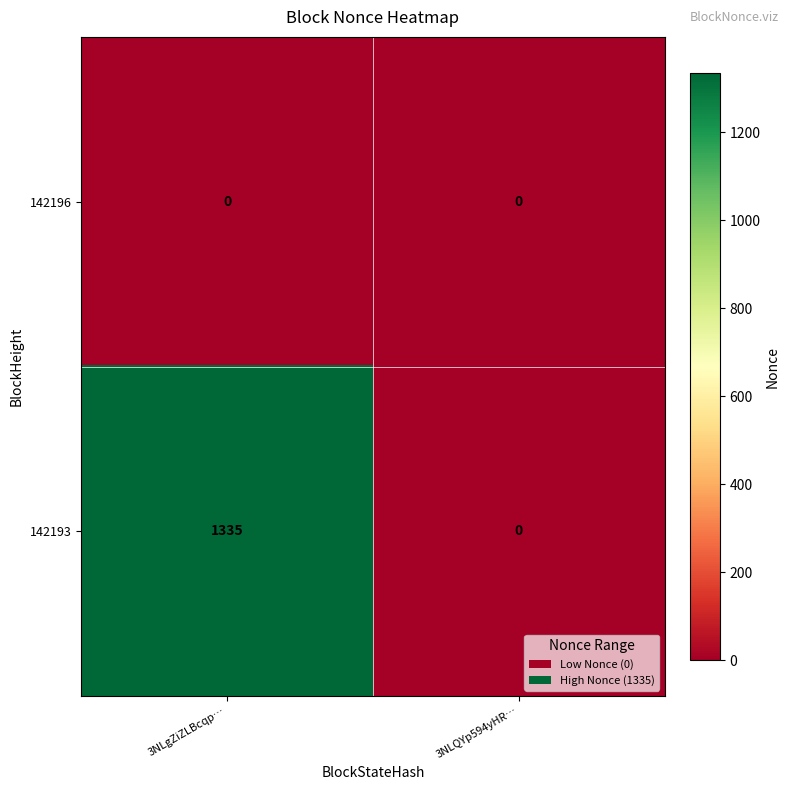

List the labels in order of 142193 value, smallest first.

3NLQYp594yHR…, 3NLgZiZLBcqp…